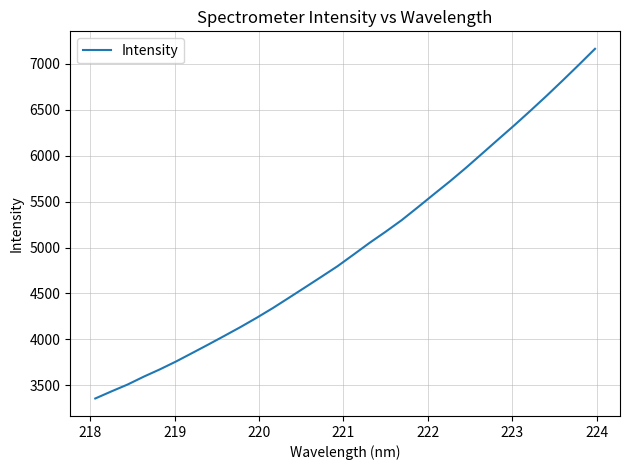

What is the difference between the maximum and minimum values?

3806.3